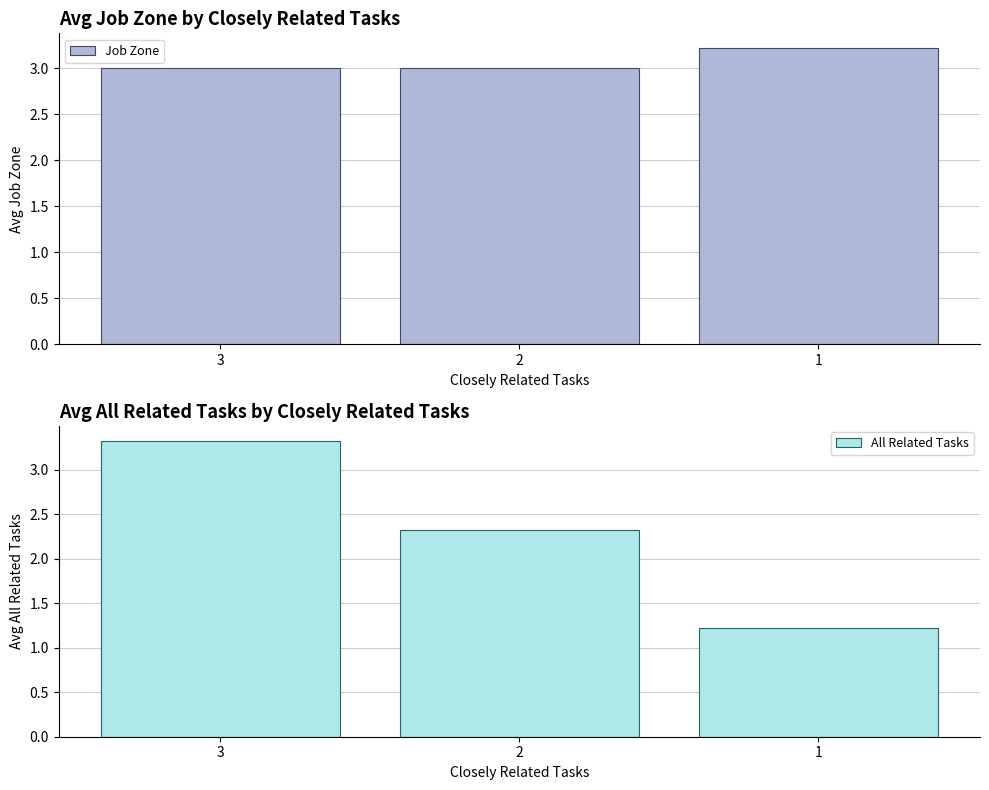

Which series has the largest total across all categories?

Job Zone